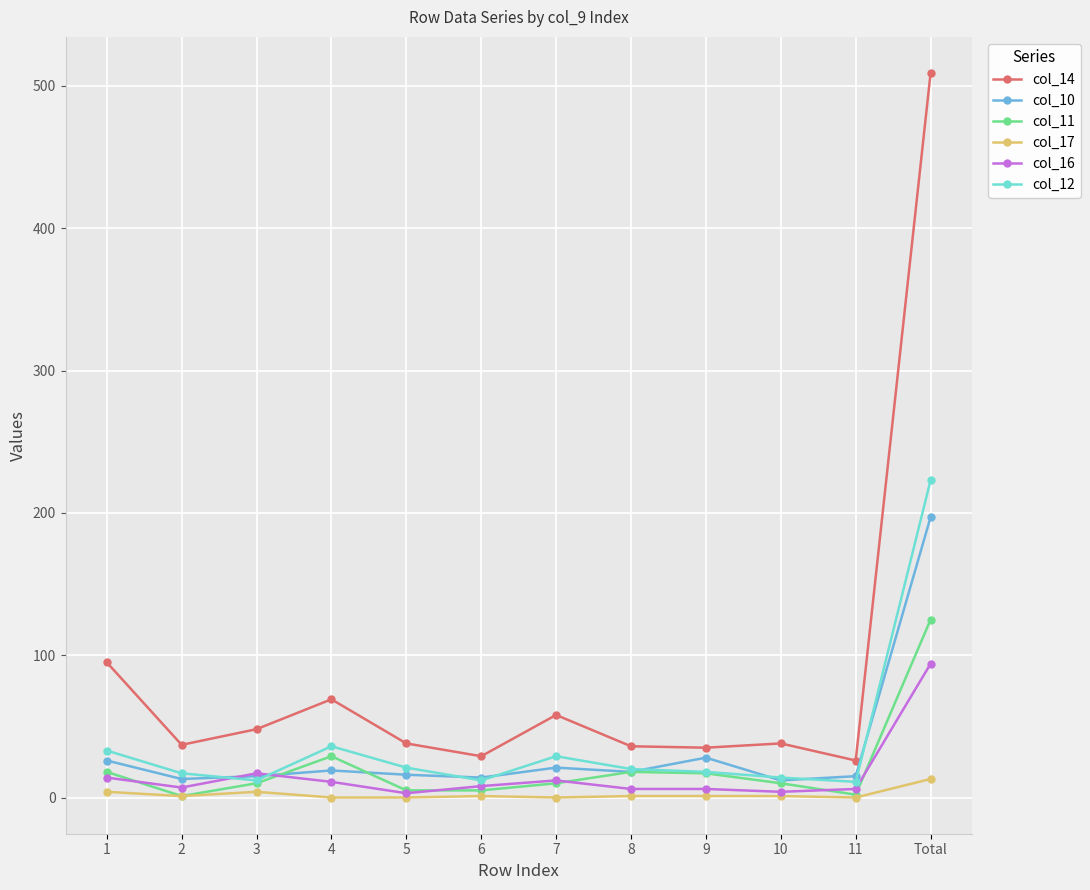

True or false: col_16 has more than 1 interior local peaks.

True